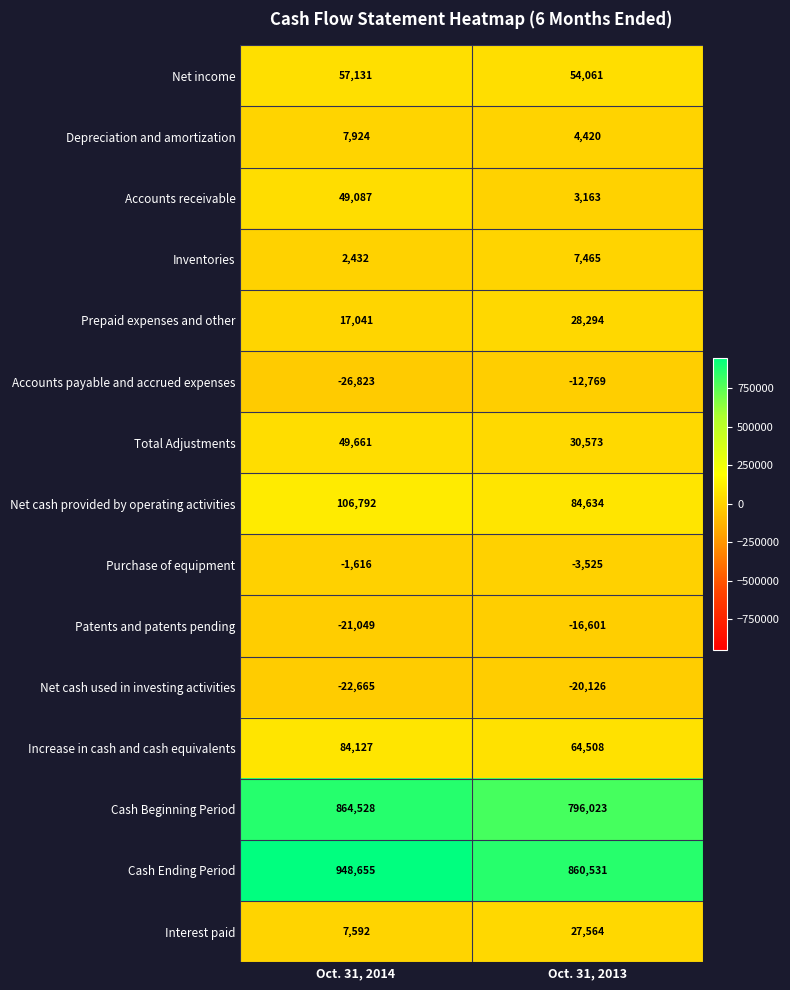

At which category does the chart reach its peak across all series?

Oct. 31, 2014